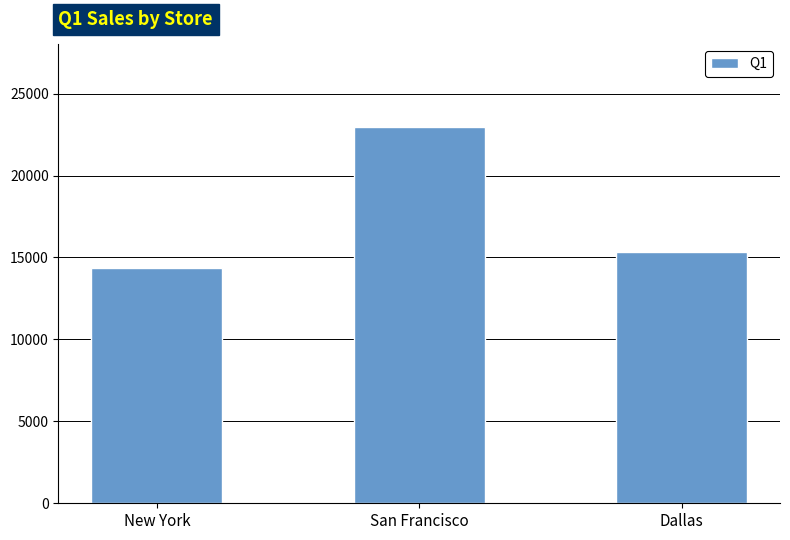

Are the bars horizontal?

No